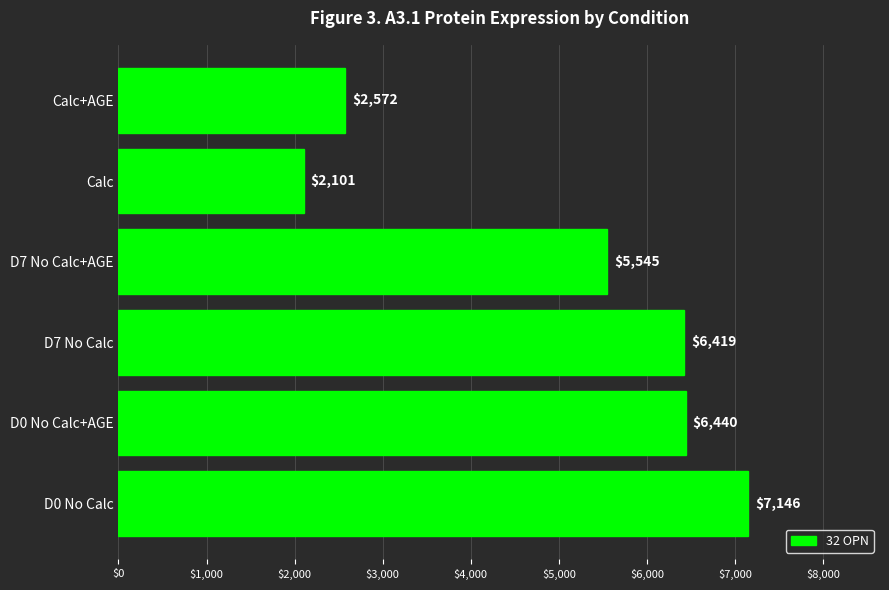

Does the chart contain any negative values?

No